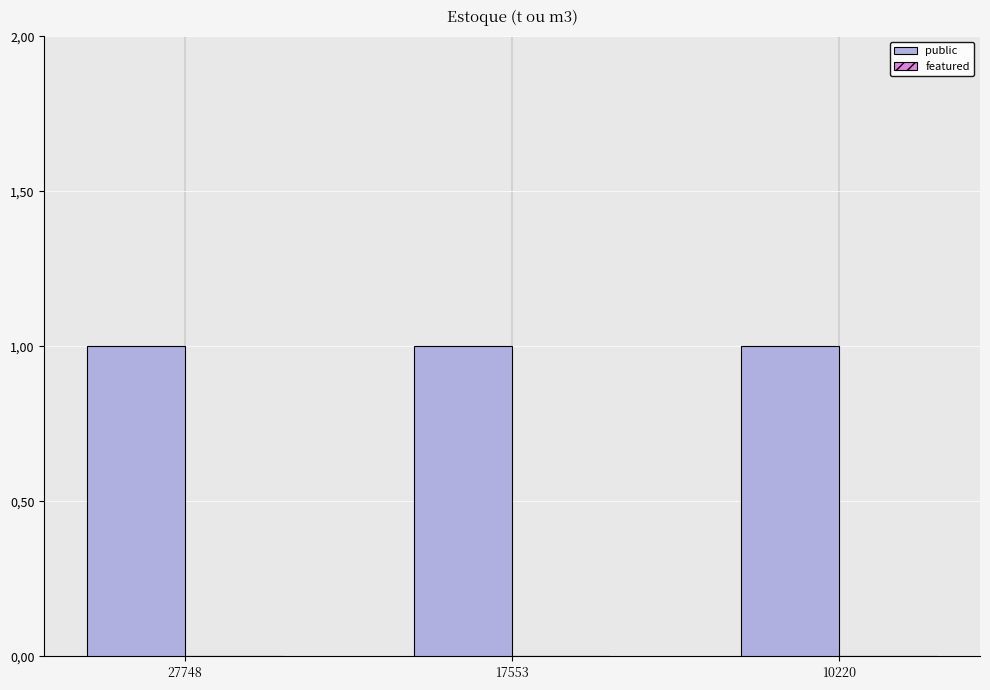

What is the difference between the highest and lowest values at 10220?

1